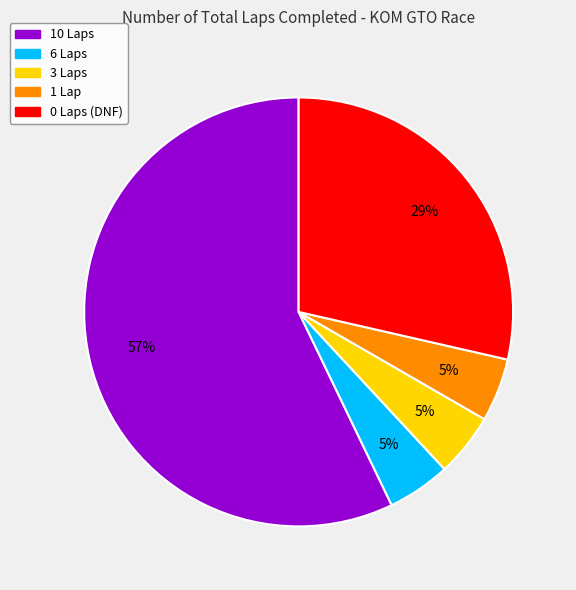

Do 1 Lap and 3 Laps together represent more than half of the pie?

No